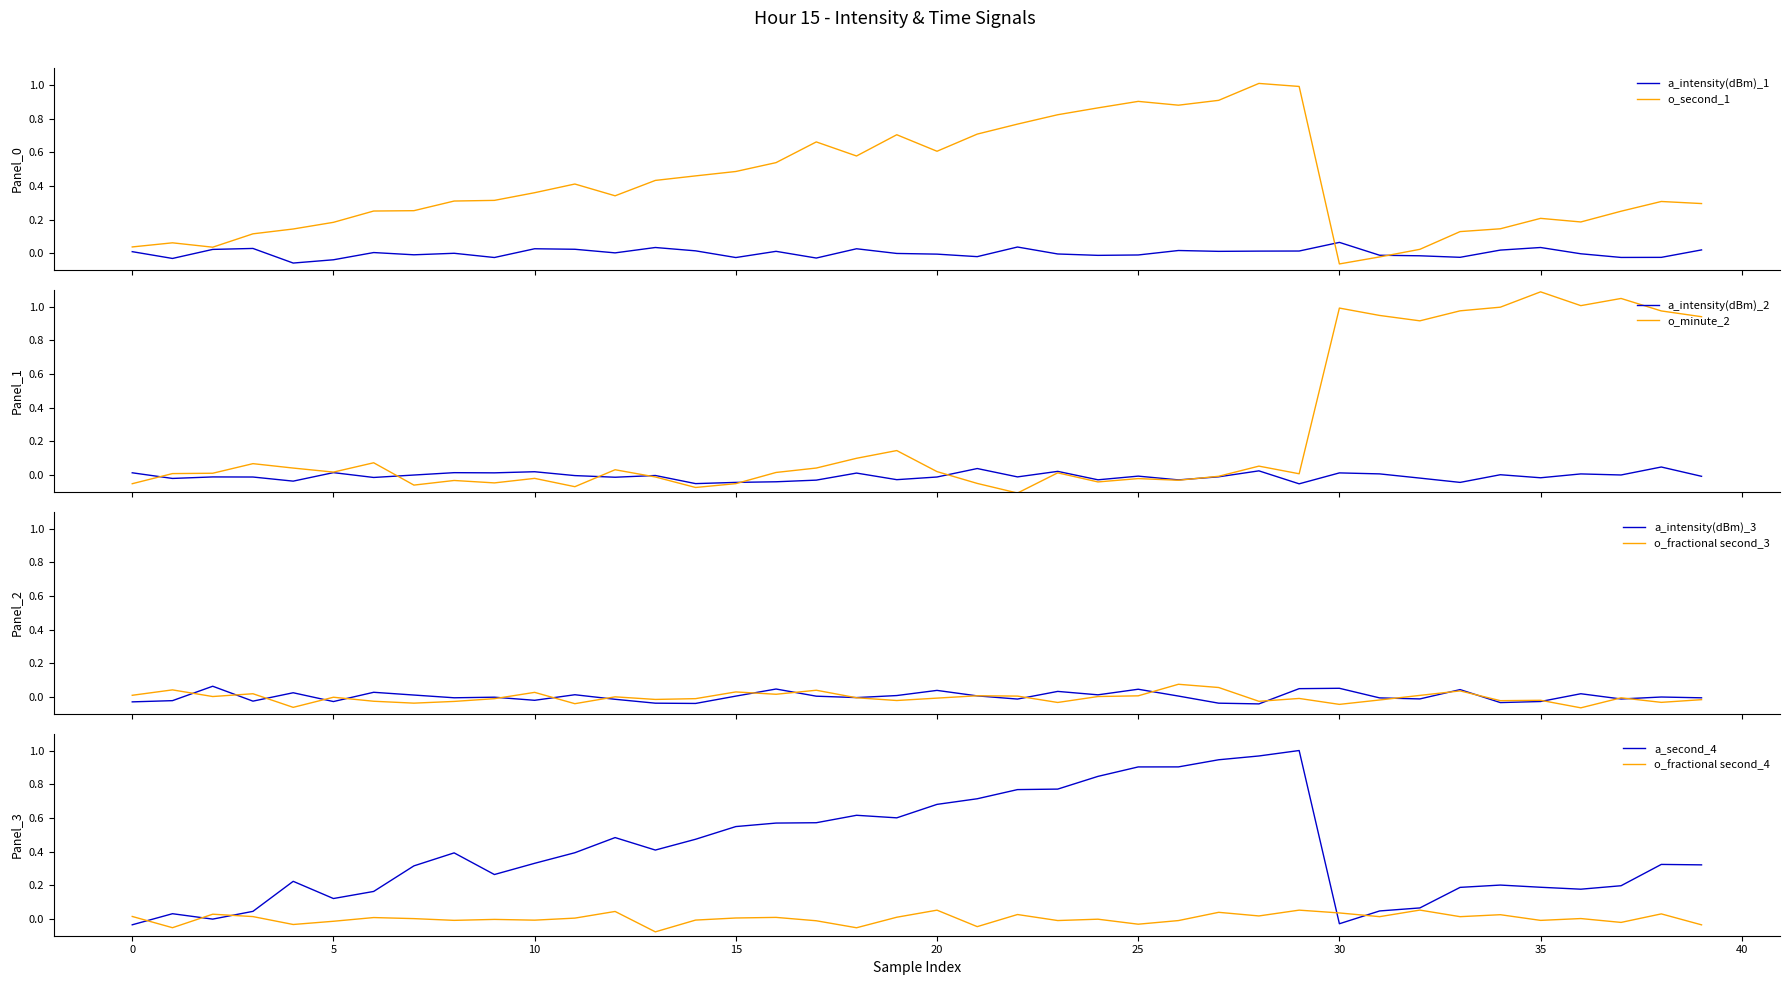

Which category has the highest value in the minute series?

35